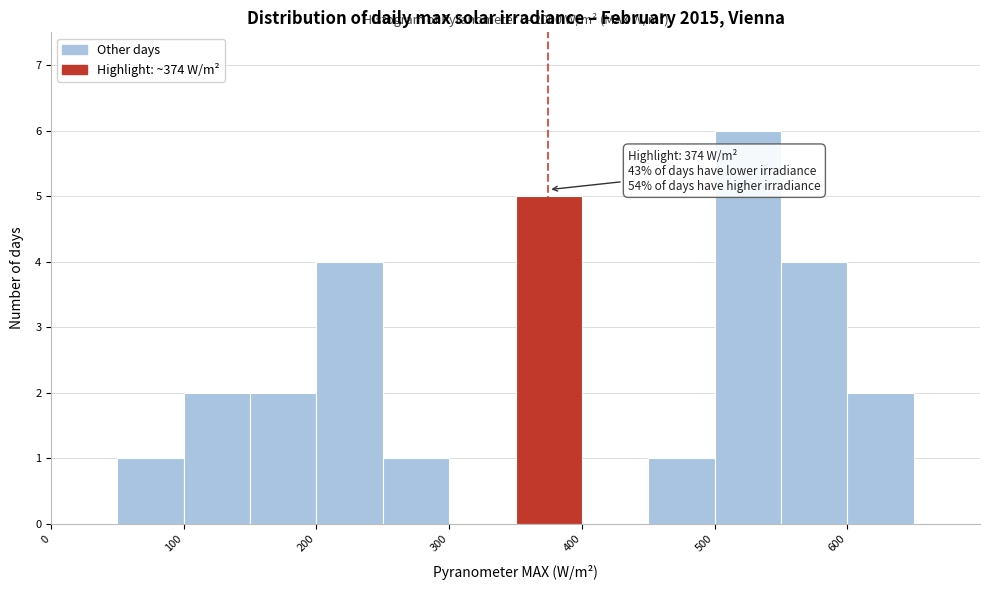

Over which range of the x-axis is the bar tallest?

500 to 550